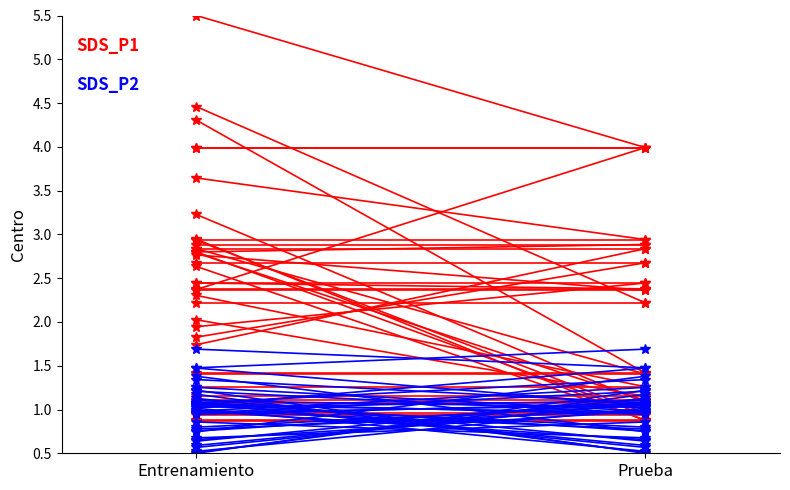

Is the value of SDS_P2 at Prueba greater than the value of SDS_P1 at Entrenamiento?

No